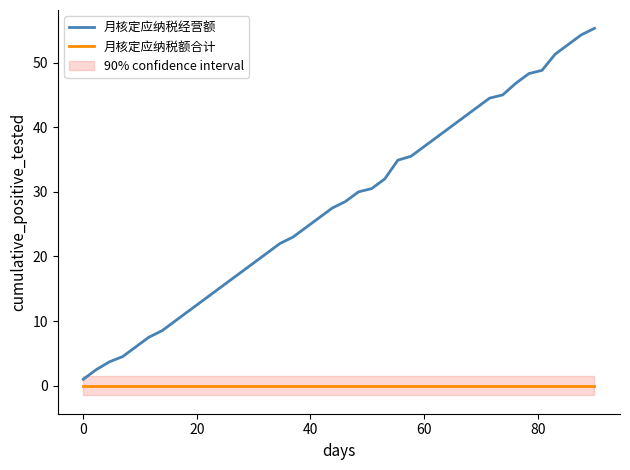

Rank the series by their maximum value, from lowest to highest.

月核定应纳税额合计, 月核定应纳税经营额